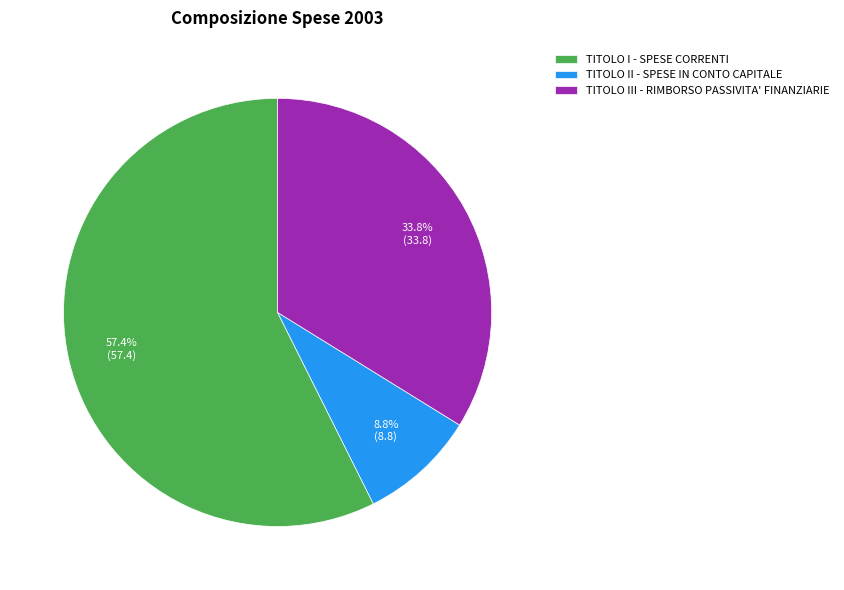

Combined, do TITOLO II - SPESE IN CONTO CAPITALE and TITOLO III - RIMBORSO PASSIVITA' FINANZIARIE account for over 50%?

No